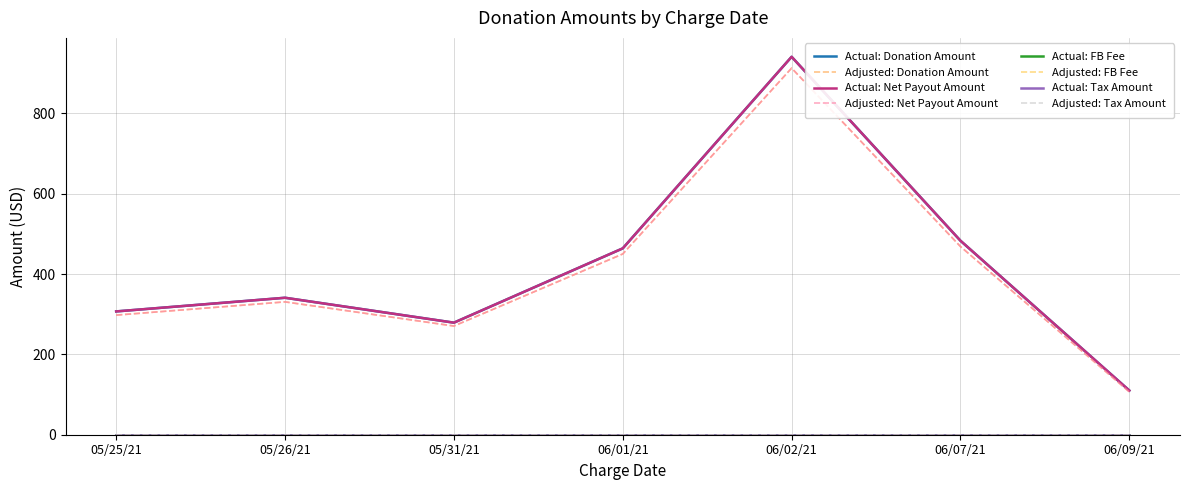

Rank the series at 06/01/21 from highest to lowest value.

Donation Amount, Net Payout Amount